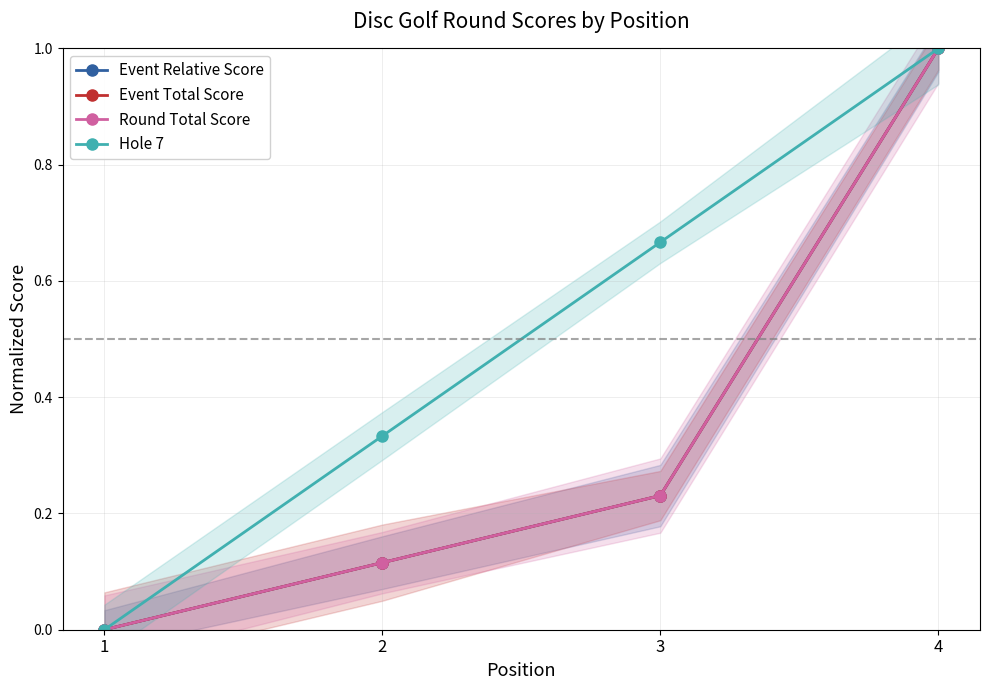

True or false: Event Relative Score and Event Total Score intersect in this chart.

False